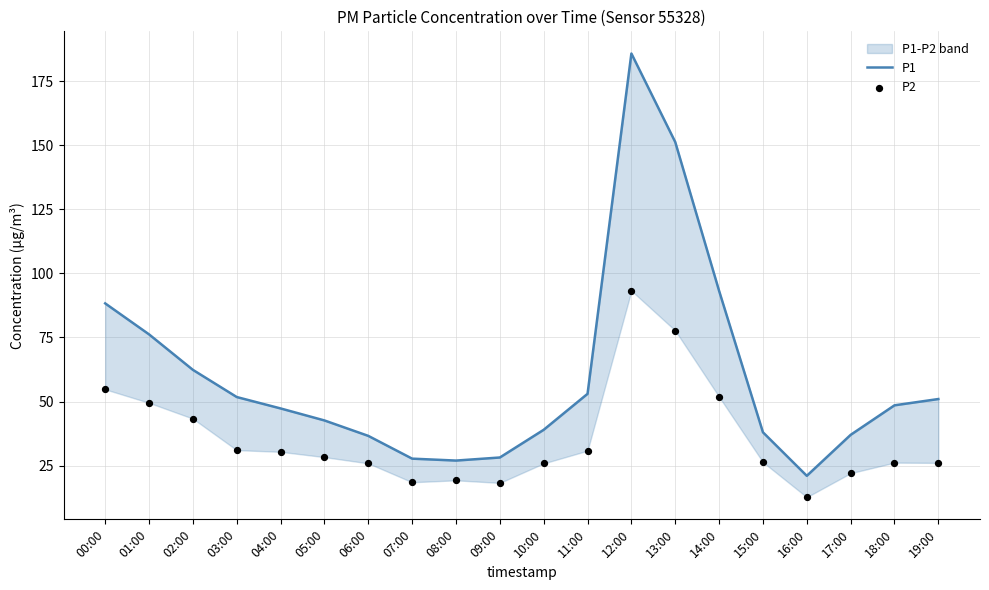

At how many categories does at least one series exceed 110?

2